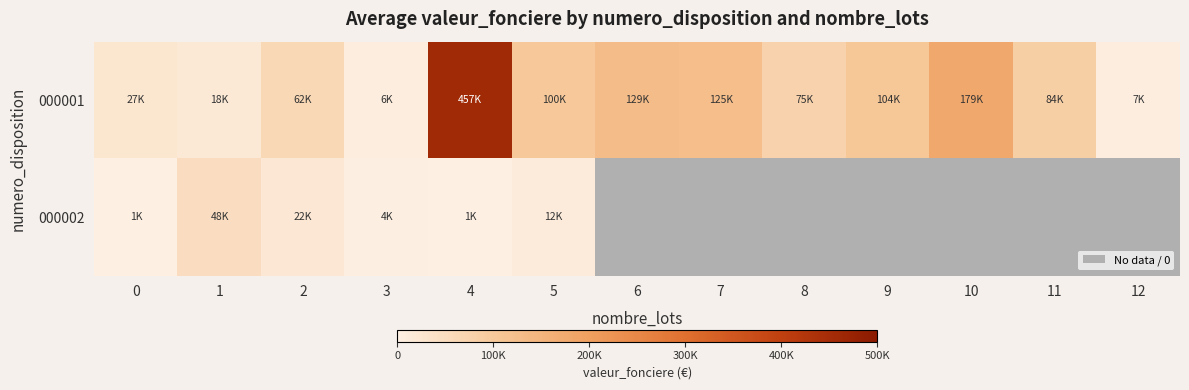

What is the maximum value shown in the chart?

456775.0